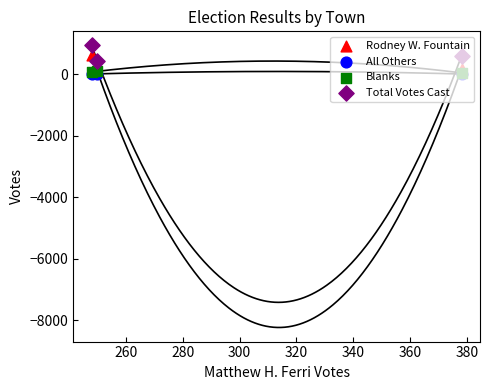

Is the value of All Others at 240 greater than the value of Rodney W. Fountain at 280?

No